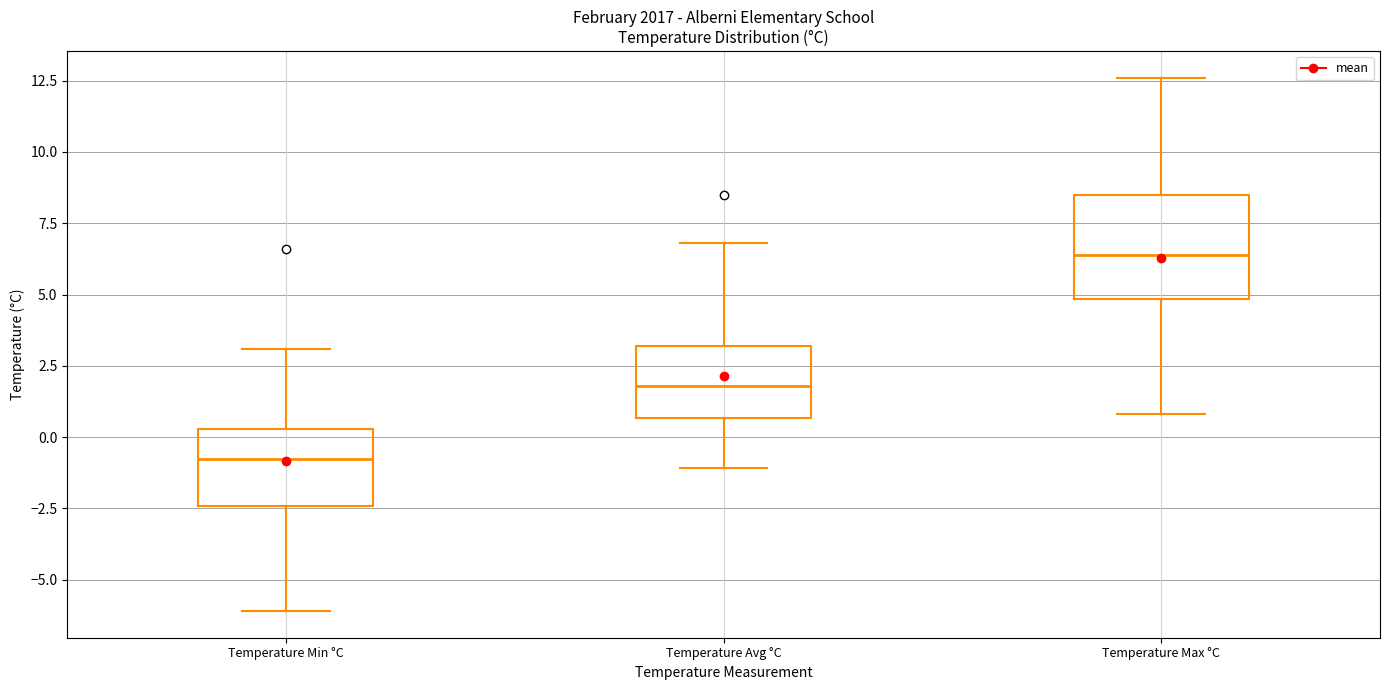

Reading left to right, transcribe this box plot: for each box, give where its median line is, the range the box spans, and where its two whiskers end, as read against the y-axis. The values are not printed on the chart, so give them approximately, as read against the axis.

Temperature Min °C: median -0.5, box -2.5 to 0.5, whiskers -6.0 to 3.0
Temperature Avg °C: median 2.0, box 0.5 to 3.0, whiskers -1.0 to 7.0
Temperature Max °C: median 6.5, box 5.0 to 8.5, whiskers 1.0 to 12.5